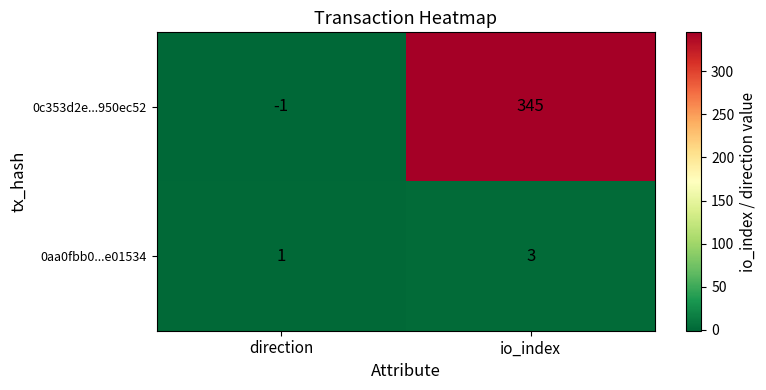

What is the minimum value shown in the chart?

-1